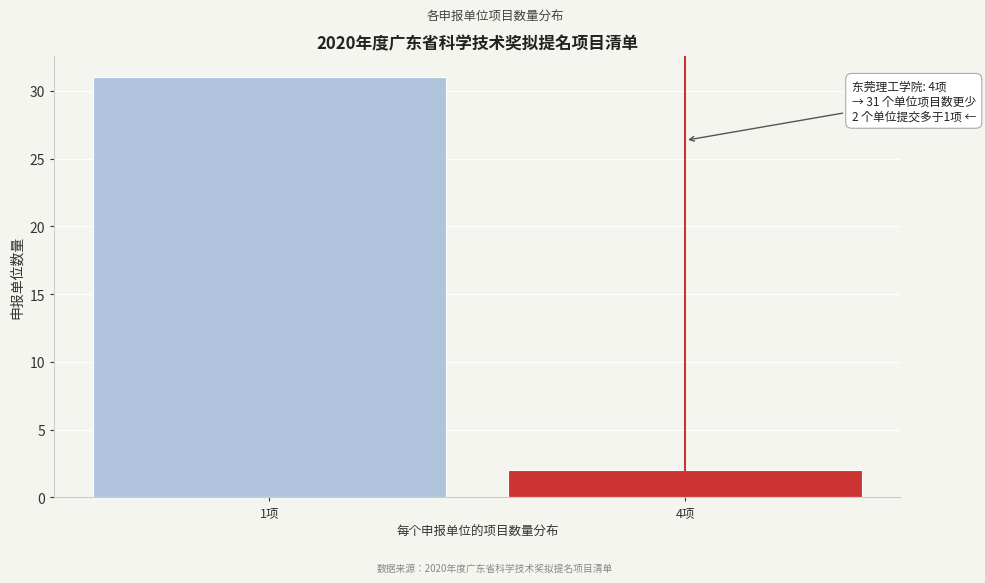

Reading left to right, extract all data points from this chart.

1项=31	4项=2